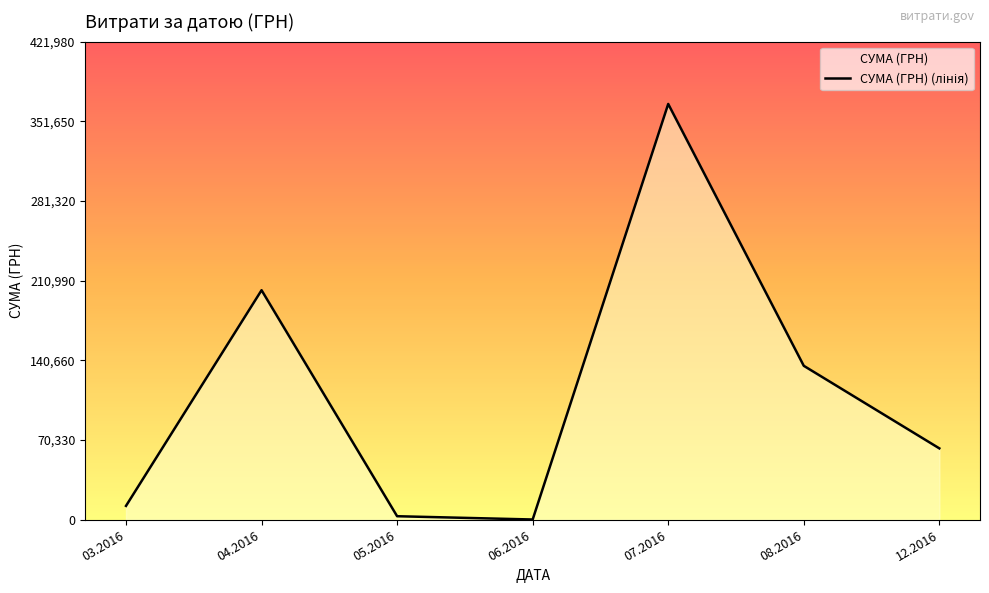

How many series are shown in this chart?

1